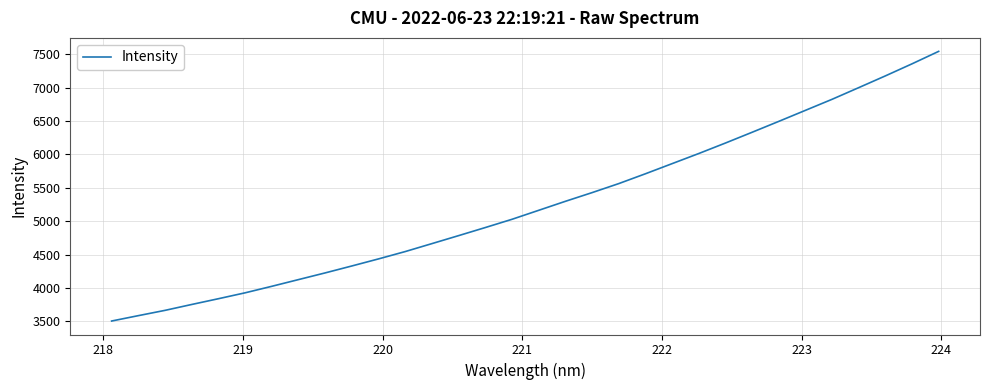

What is the smallest value displayed?

3504.0